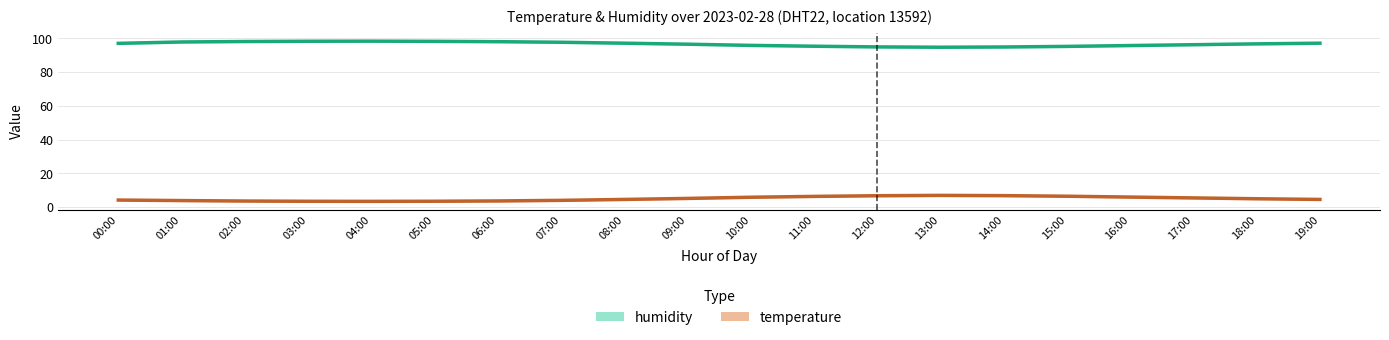

At which category does humidity reach its first local peak?

04:00